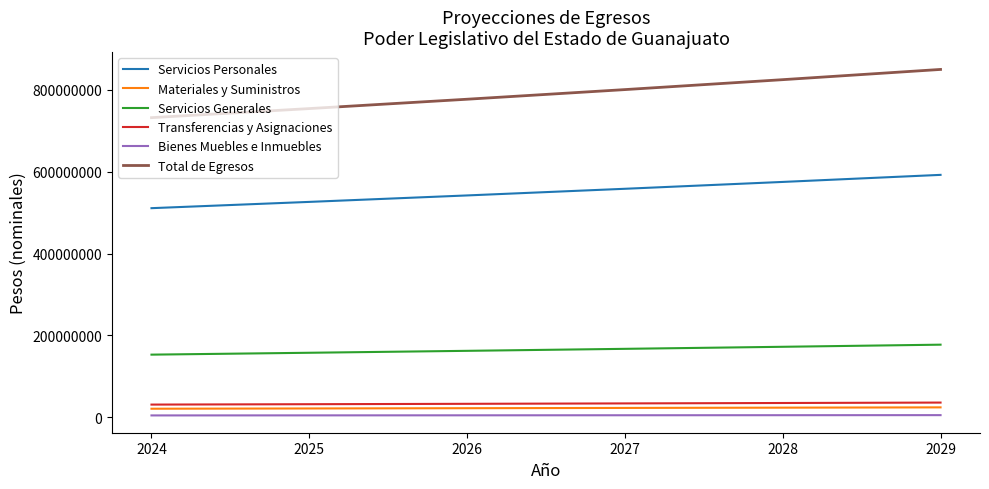

The value of Servicios Generales at 2028 is 270373567. True or false?

False